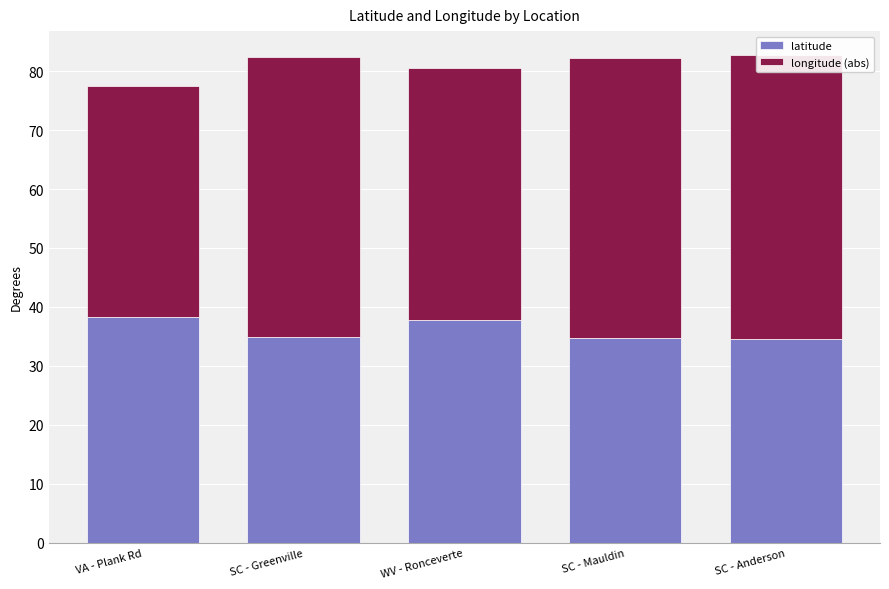

What are all the series names shown in the legend?

latitude, longitude (abs)